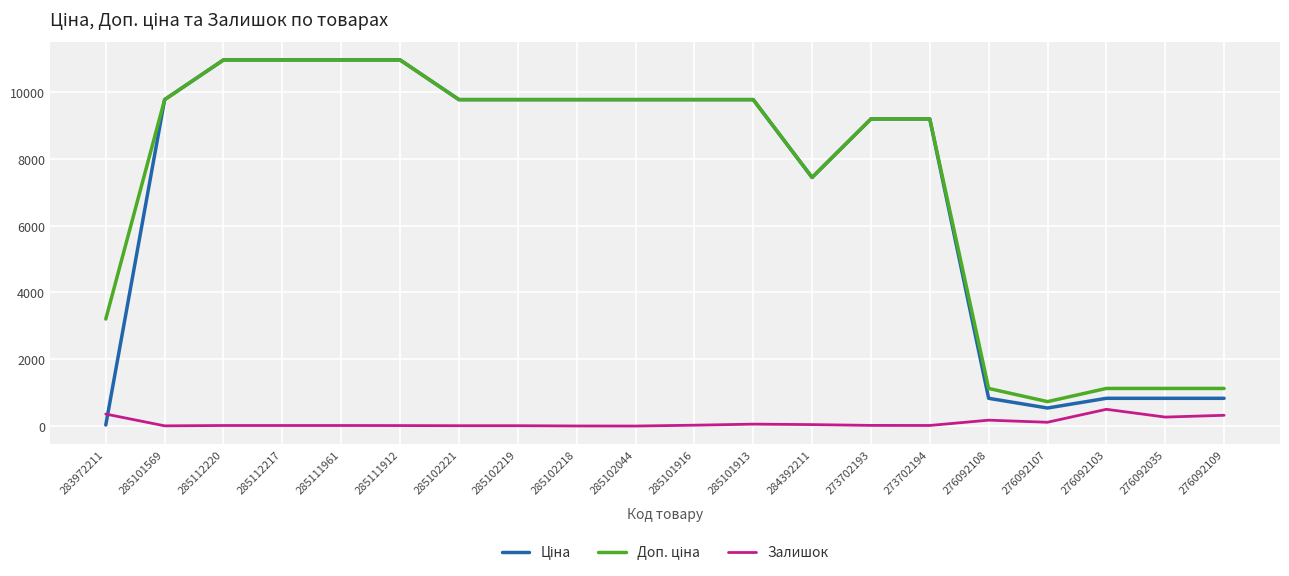

What is the greatest value displayed?

10964.4